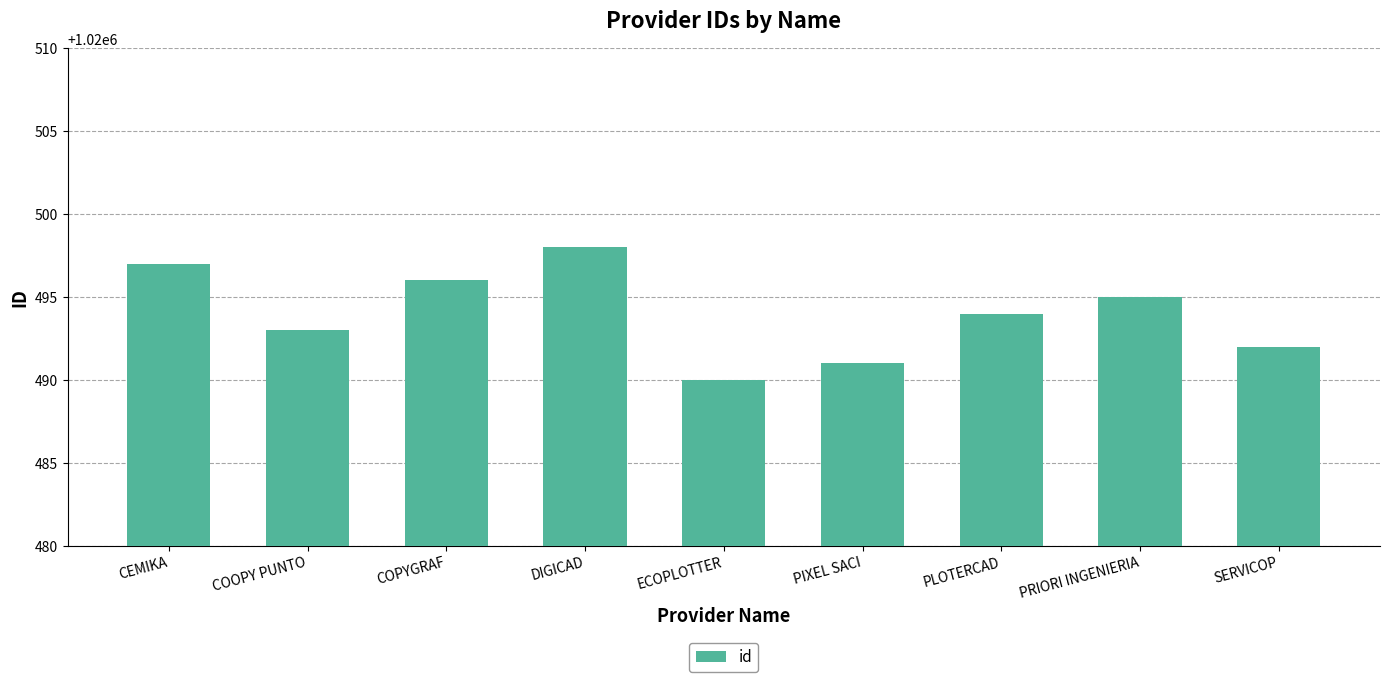

The chart shows a value of 319027 at PIXEL SACI. True or false?

False